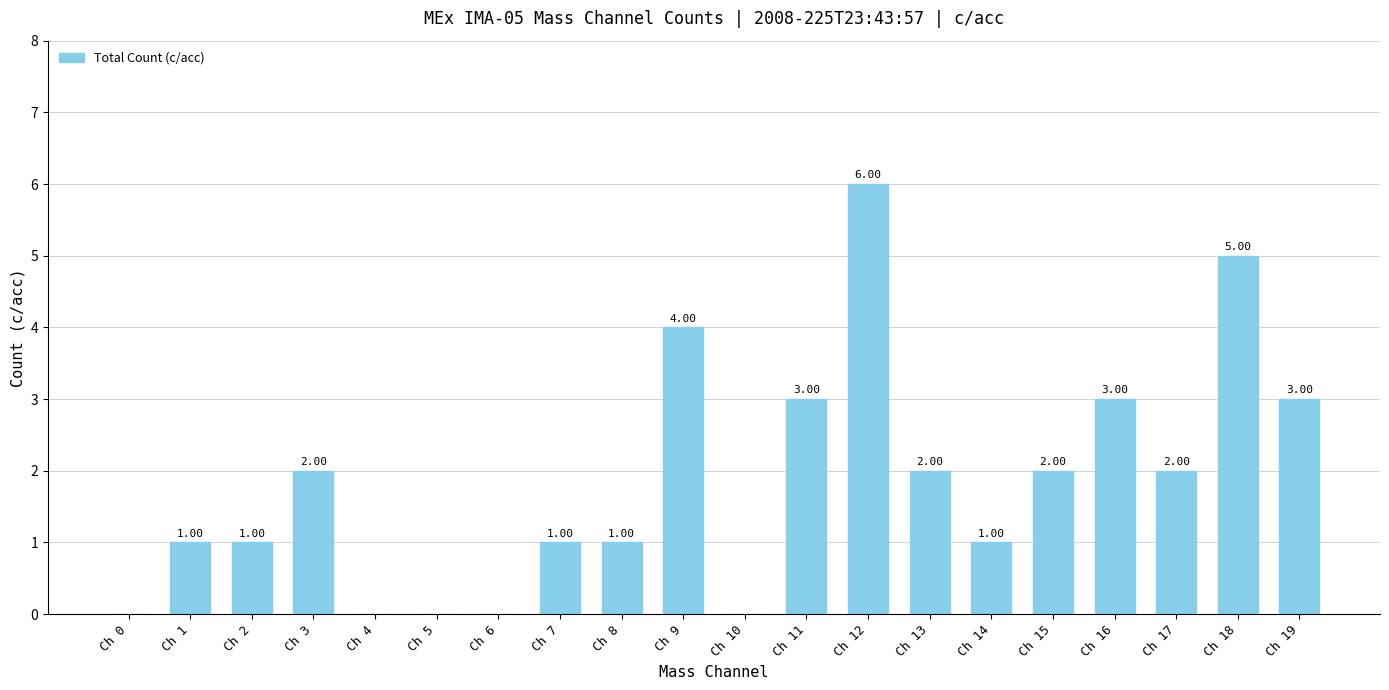

Approximately how many times larger is the value at Ch 13 compared to Ch 3?

1.0